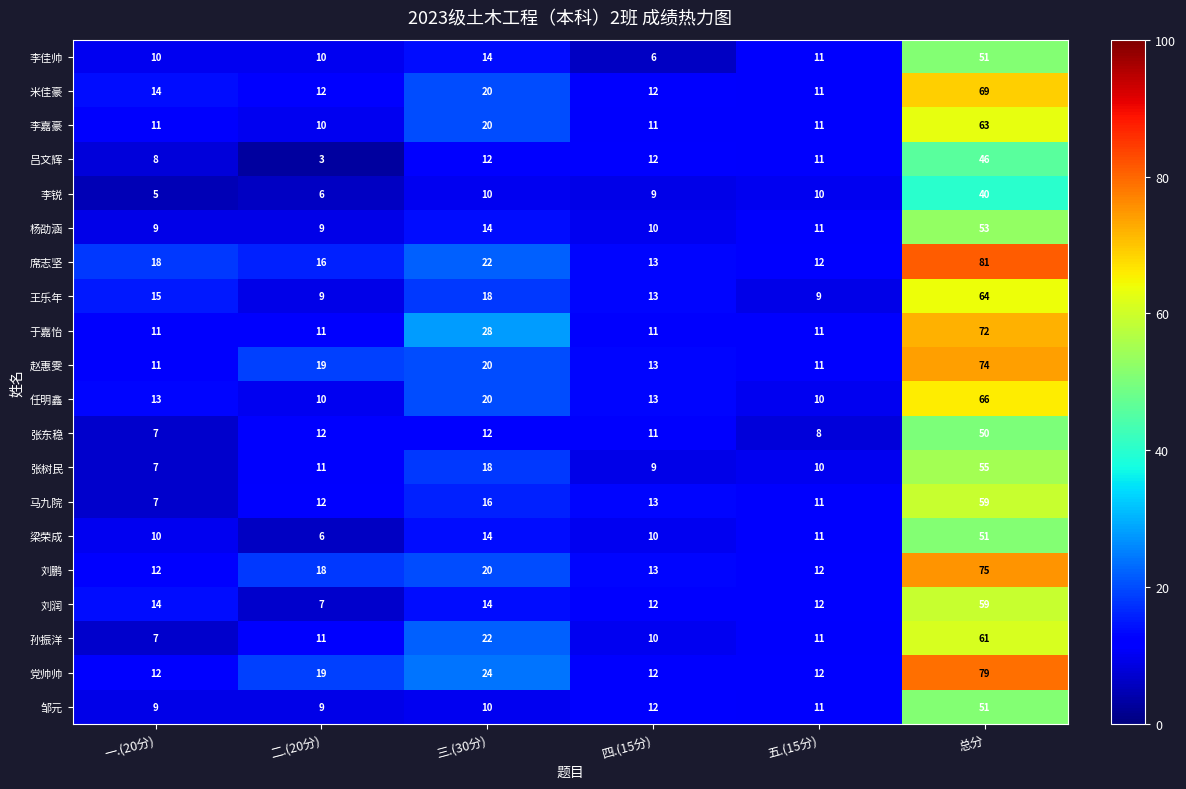

At which label is 马九院 closest to 33?

三.(30分)